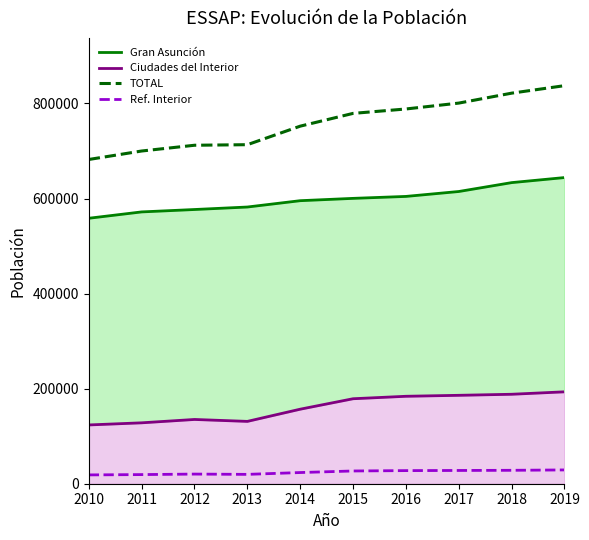

List the series in order of their overall mean, lowest first.

Ref. Interior, Ciudades del Interior, Gran Asunción, TOTAL